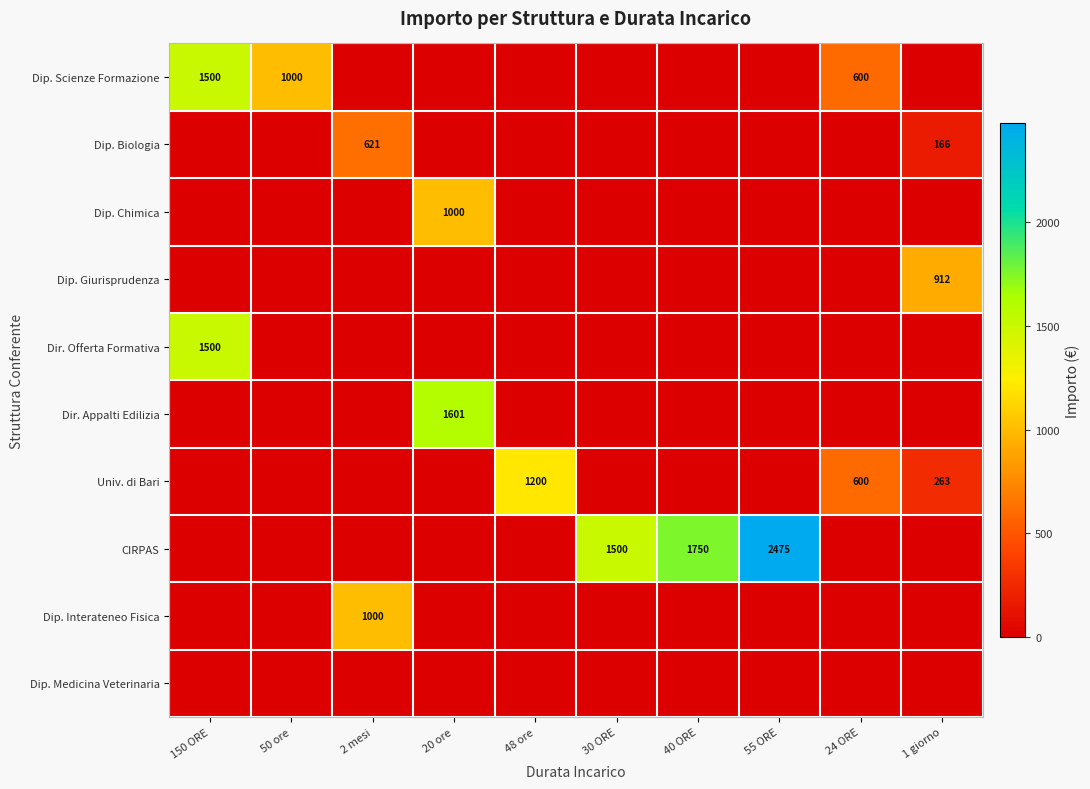

True or false: Dip. Scienze Formazione has a value of 1468 at 50 ore.

False